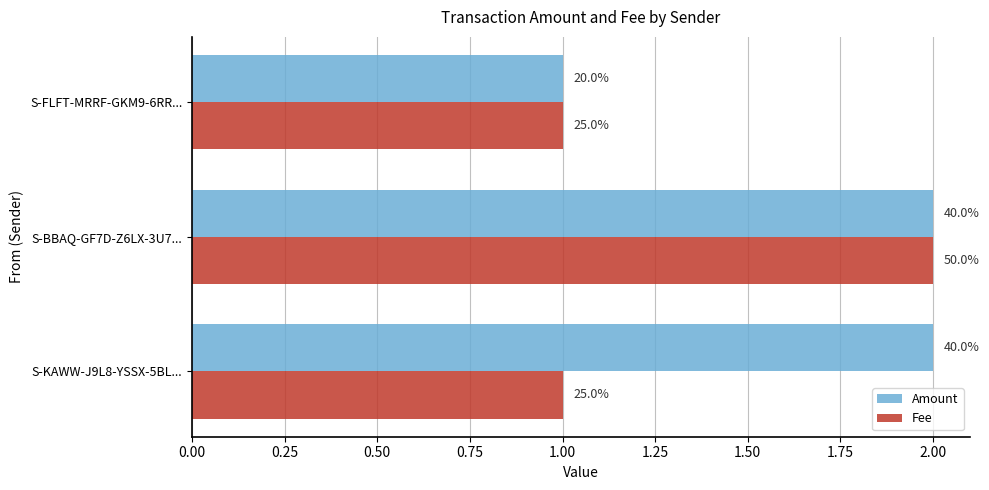

Which series has the widest spread of values?

Amount